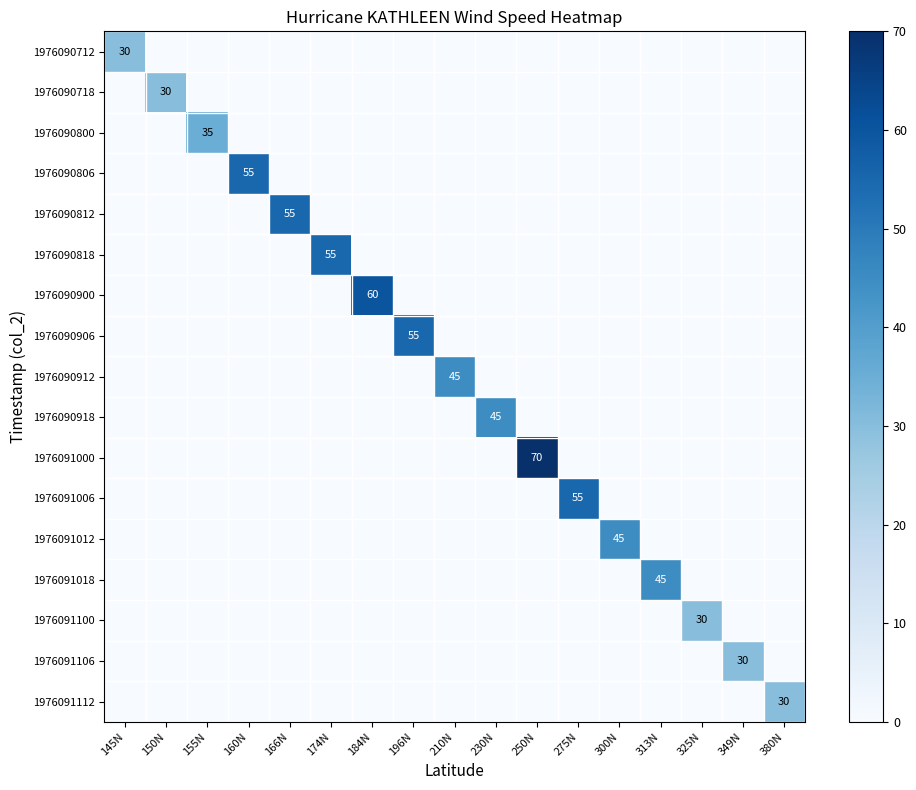

At which category is the sum across all series the highest?

250N